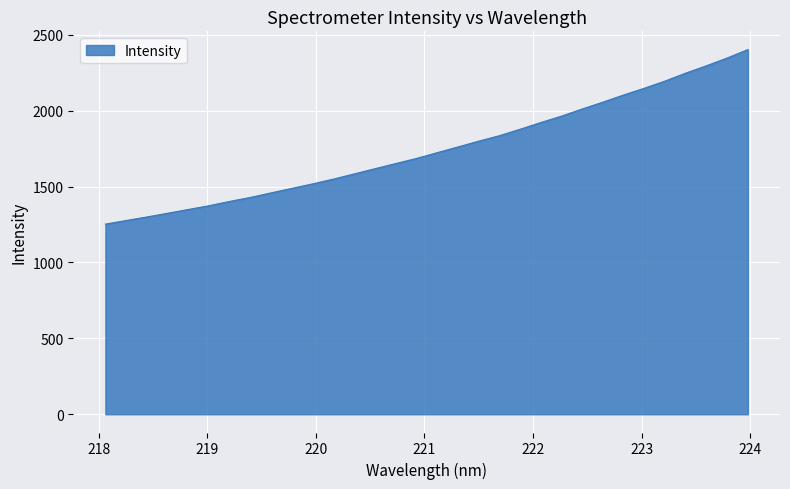

What is the minimum value shown in the chart?

1252.5